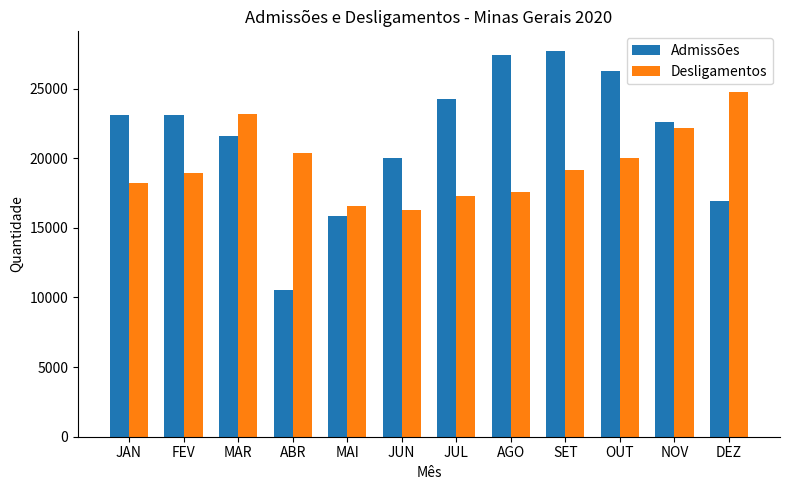

The value of Admissões at AGO is 5586. True or false?

False